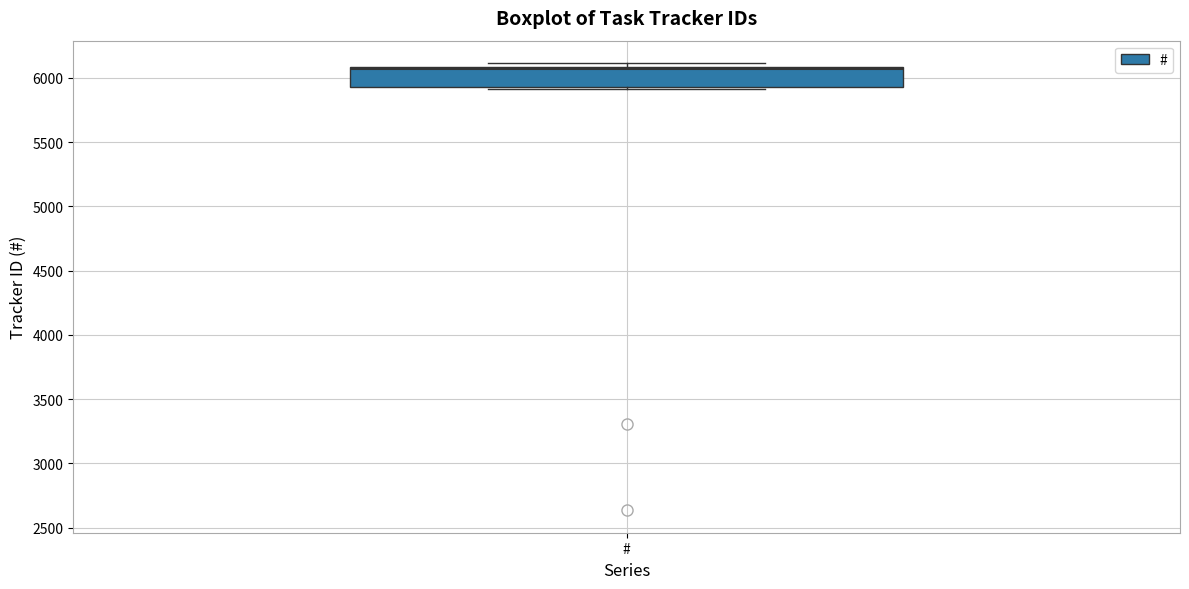

Where does the median line of the box for # sit on the y-axis? The values are not printed on the chart, so give them approximately, as read against the axis.

6050